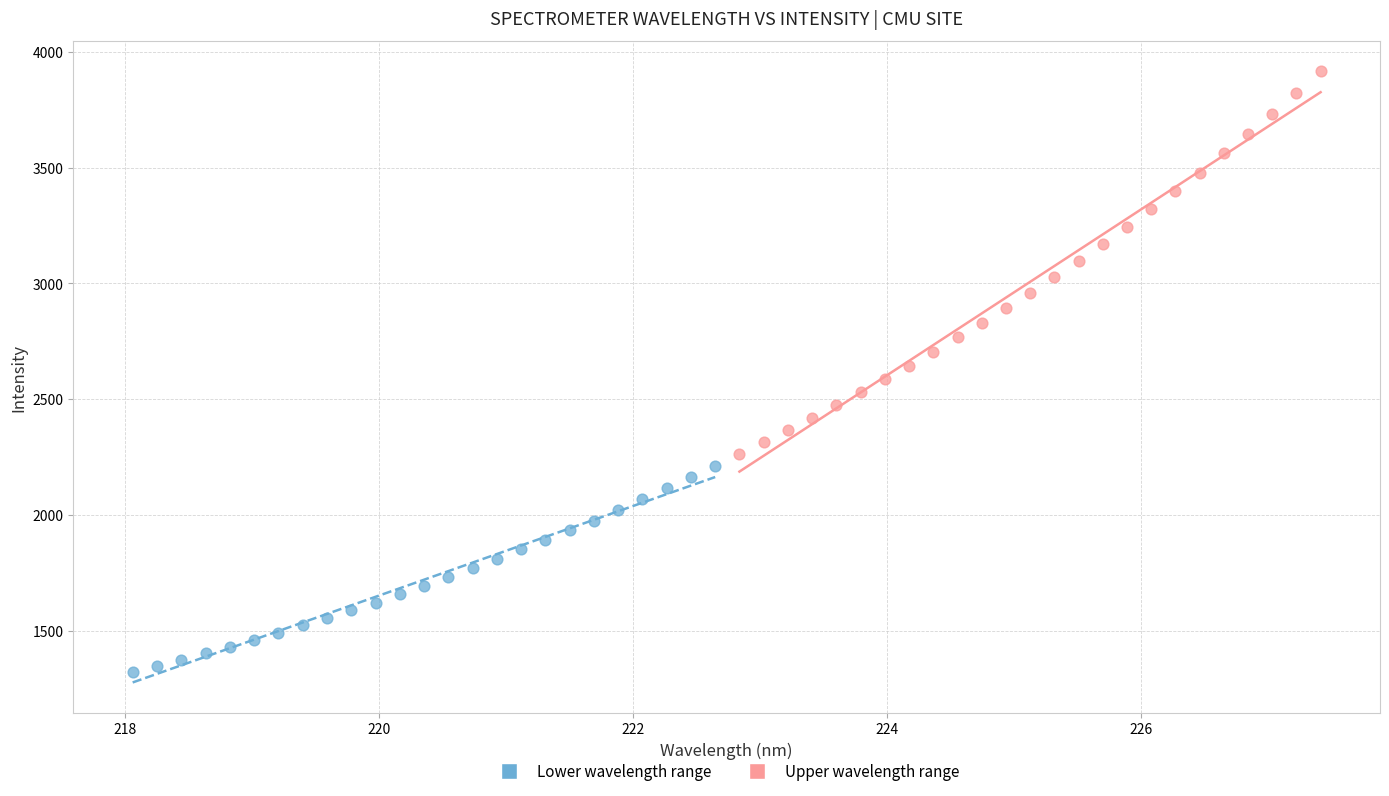

Which series has the widest spread of Y values?

Upper wavelength range